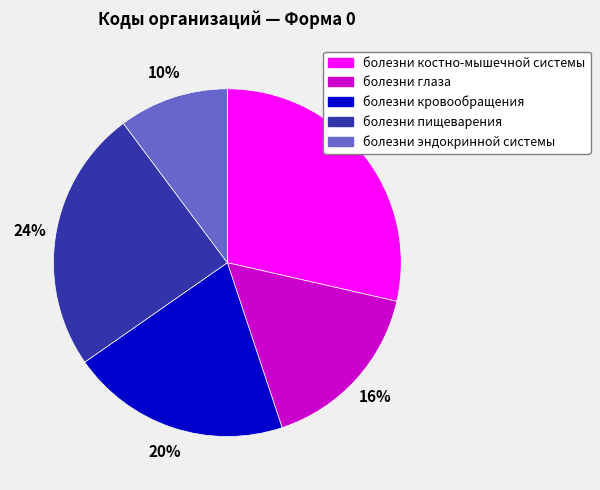

Approximately how many times larger is the value at болезни глаза compared to болезни кровообращения?

0.8